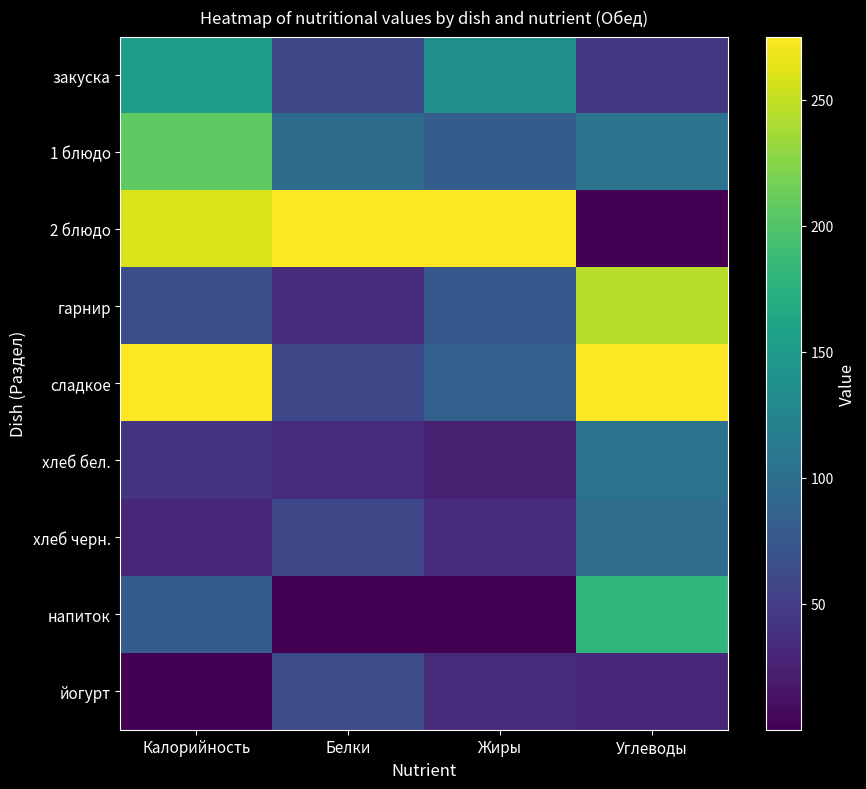

Reading left to right, what are all the values shown in this chart?

закуска: Калорийность=0.5	Белки=0.2	Жиры=0.5	Углеводы=0.2
1 блюдо: Калорийность=0.8	Белки=0.4	Жиры=0.3	Углеводы=0.4
2 блюдо: Калорийность=0.9	Белки=1.0	Жиры=1.0	Углеводы=0.0
гарнир: Калорийность=0.2	Белки=0.1	Жиры=0.3	Углеводы=0.9
сладкое: Калорийность=1.0	Белки=0.2	Жиры=0.3	Углеводы=1.0
хлеб бел.: Калорийность=0.1	Белки=0.1	Жиры=0.1	Углеводы=0.4
хлеб черн.: Калорийность=0.1	Белки=0.2	Жиры=0.1	Углеводы=0.4
напиток: Калорийность=0.3	Белки=0.0	Жиры=0.0	Углеводы=0.7
йогурт: Калорийность=0.0	Белки=0.2	Жиры=0.1	Углеводы=0.1